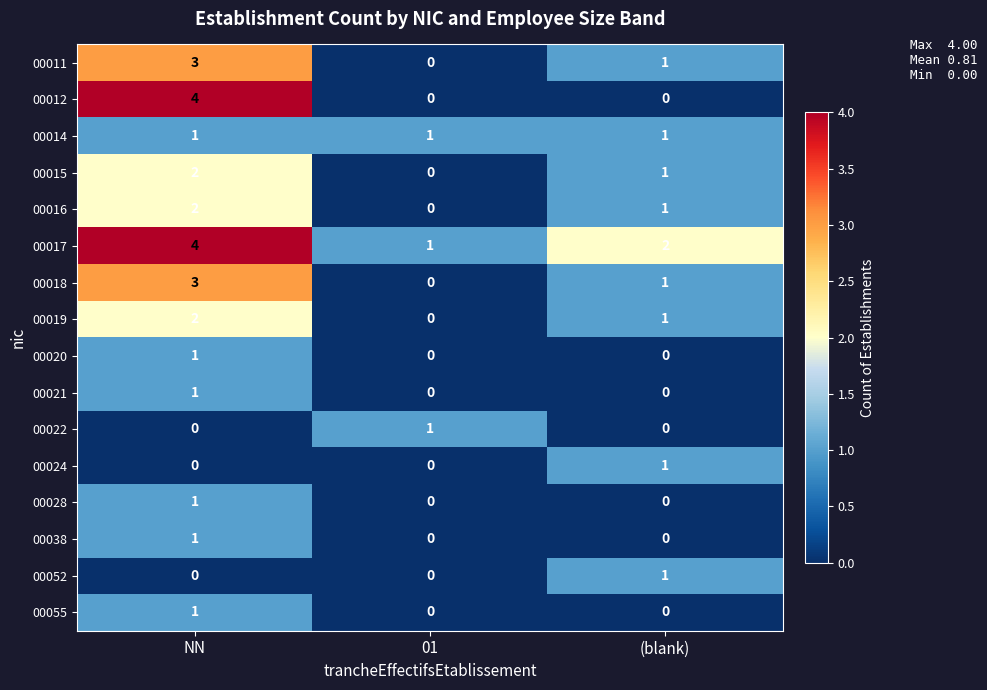

Where is 00019 nearest to the value 1?

(blank)